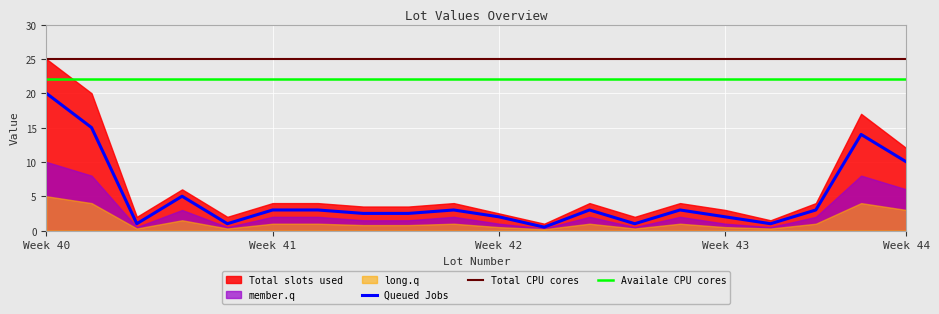

Is it true that Availale CPU cores equals 22.0 at Week 42?

True